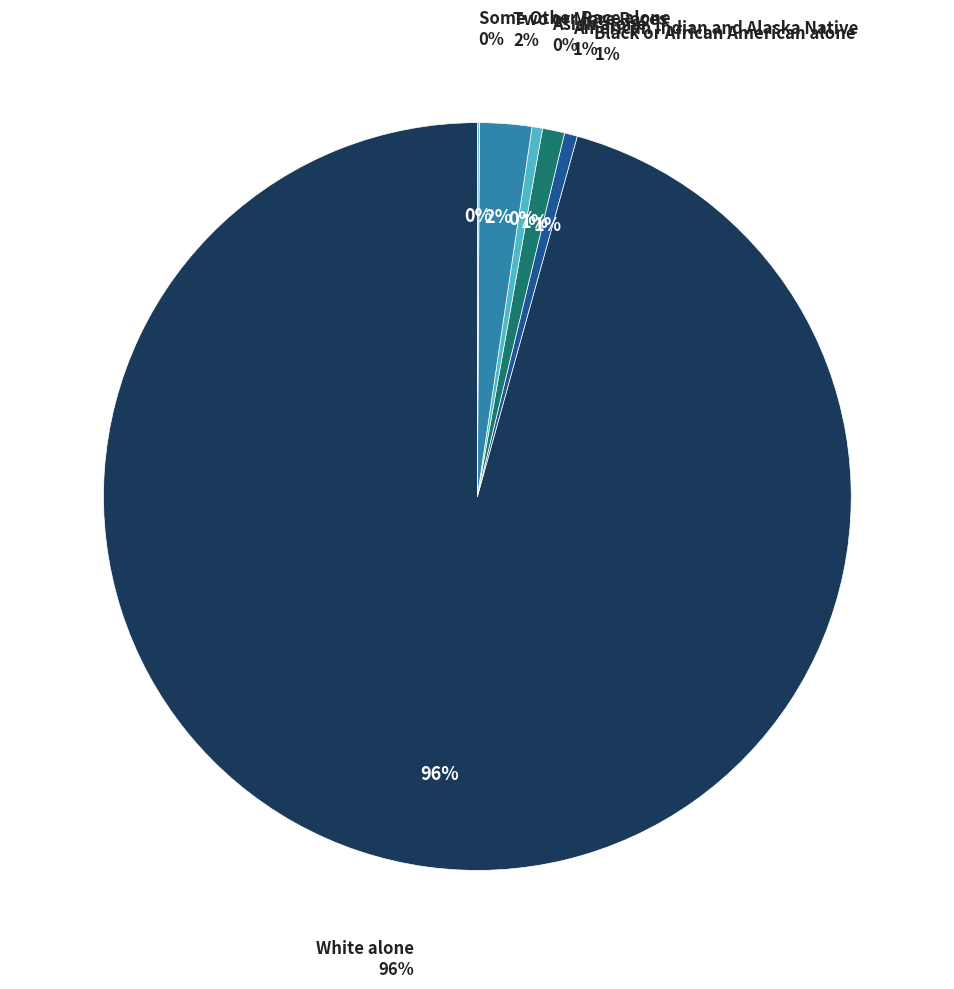

To the nearest percent, what is the difference between the White alone and Two or More Races slice percentages?

93%